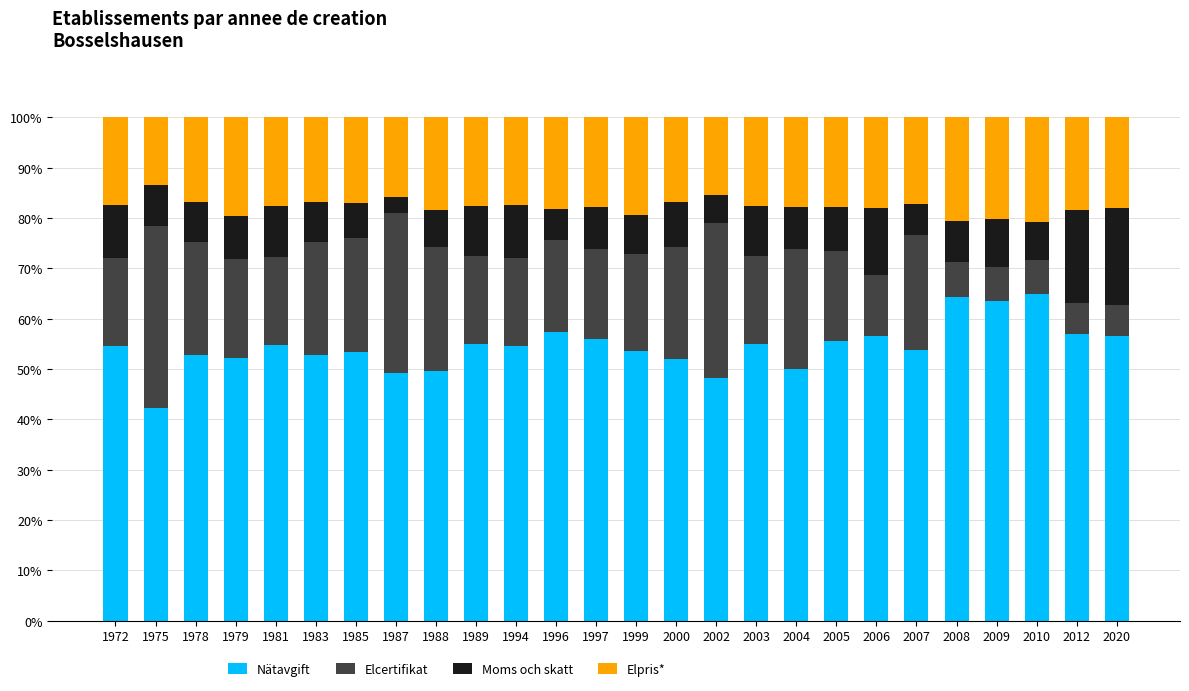

What is the lowest value of the Nätavgift series?

42.3